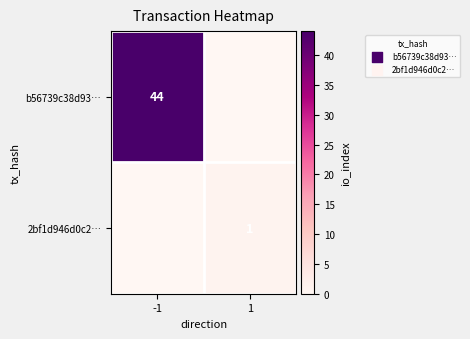

Is it true that b56739c38d93… equals 10 at -1?

False